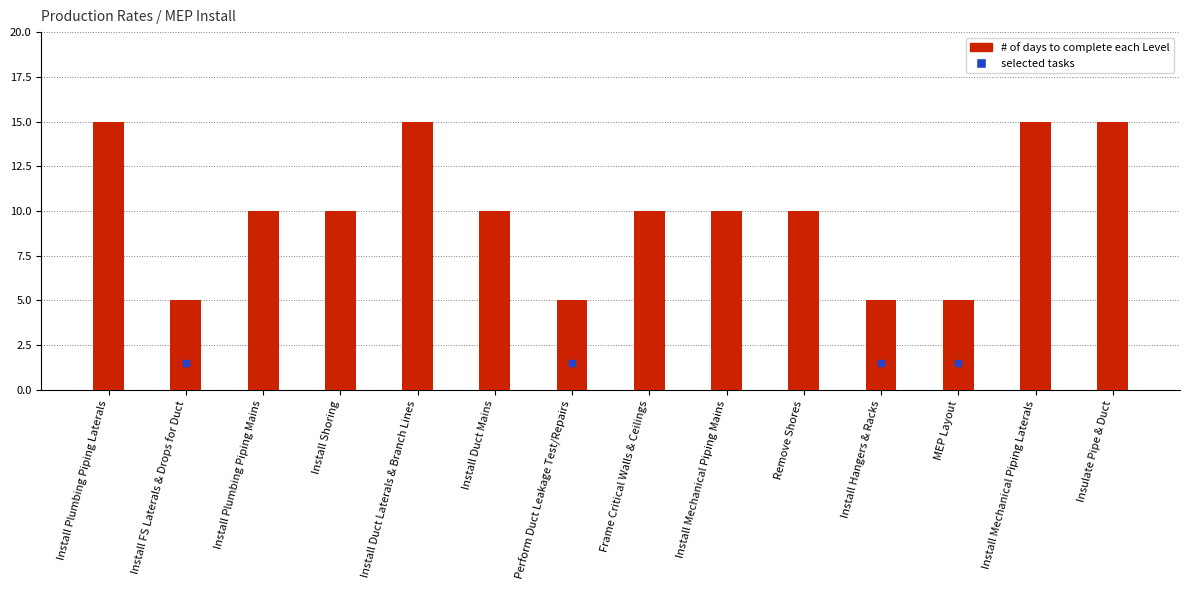

What is the change in value from Install Plumbing Piping Mains to Perform Duct Leakage Test/Repairs?

-5